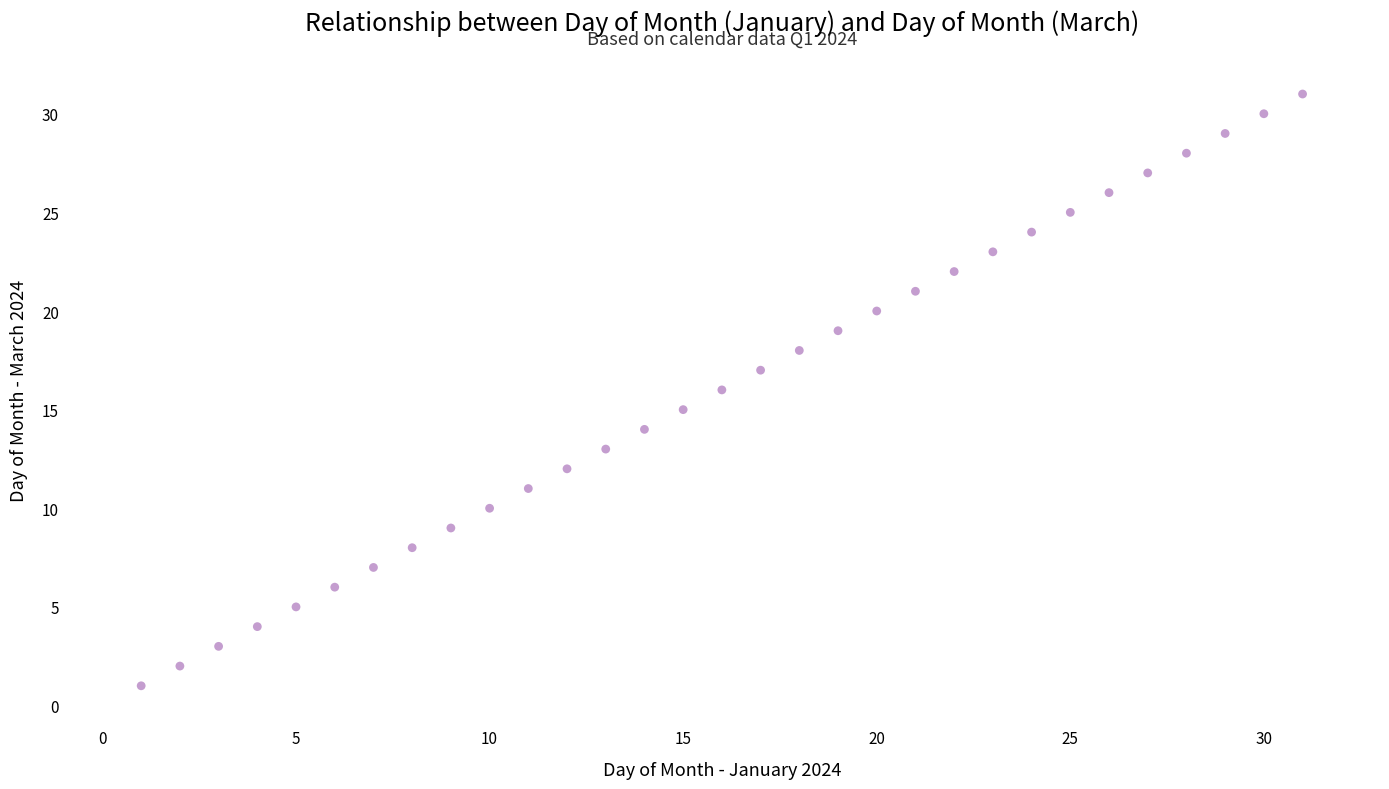

What is the range of X values (max minus min)?

30